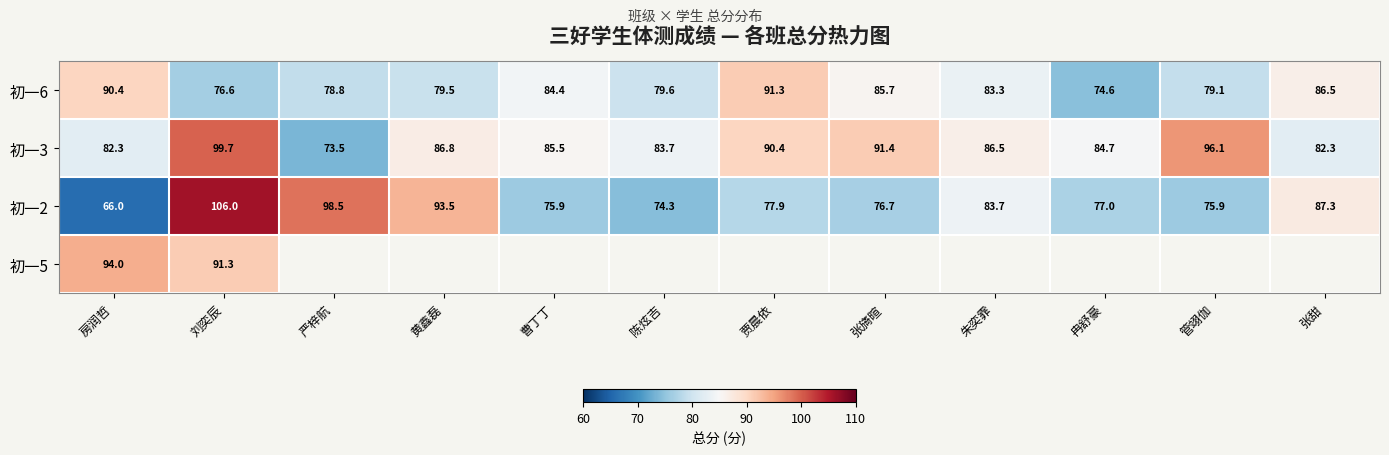

Where does the 初一2 series first go above 77?

刘奕辰